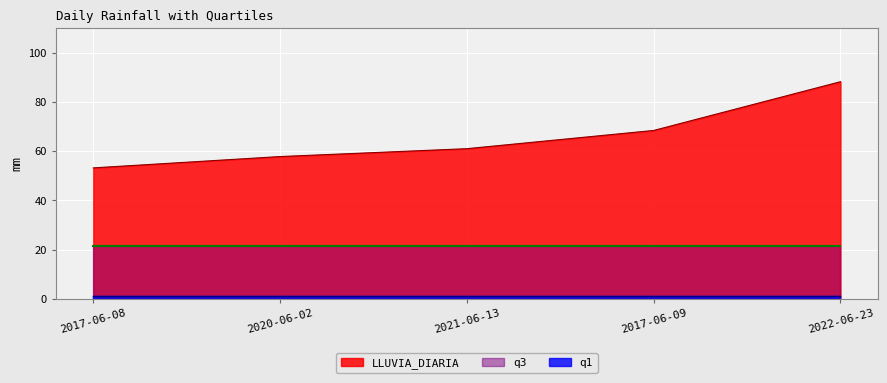

What is the sum of the LLUVIA_DIARIA values at 2022-06-23 and 2021-06-13?

149.2